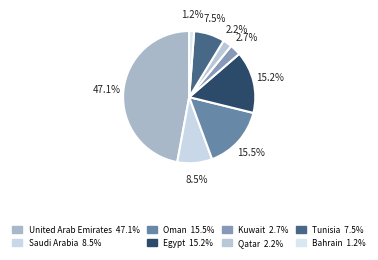

Does any single category account for the majority?

No